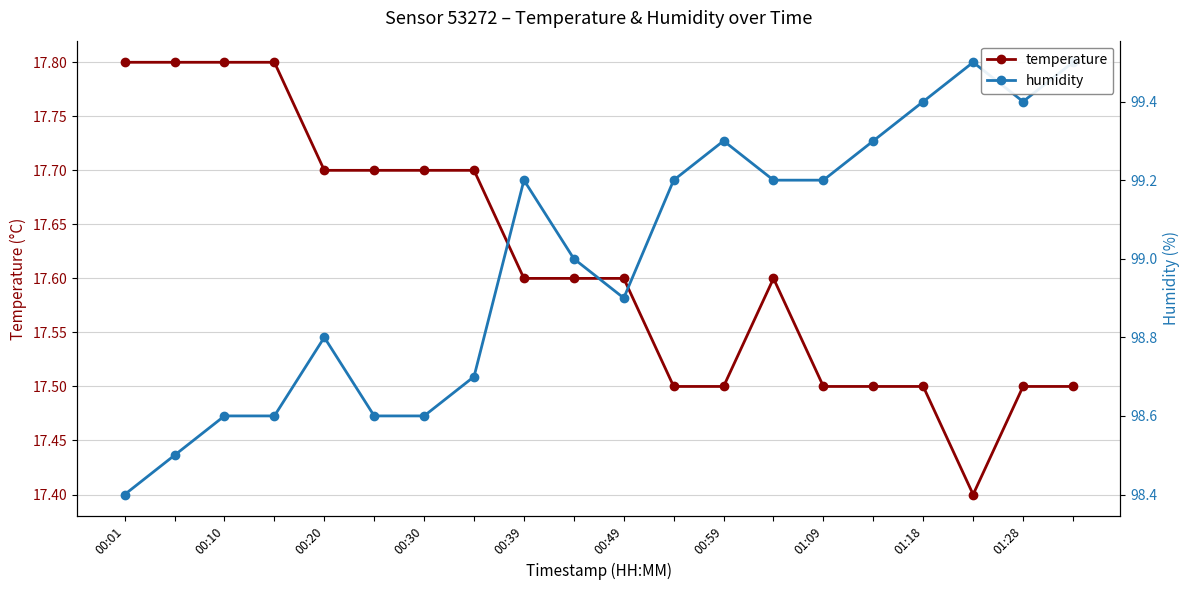

Rank the series by their maximum value, from highest to lowest.

humidity, temperature